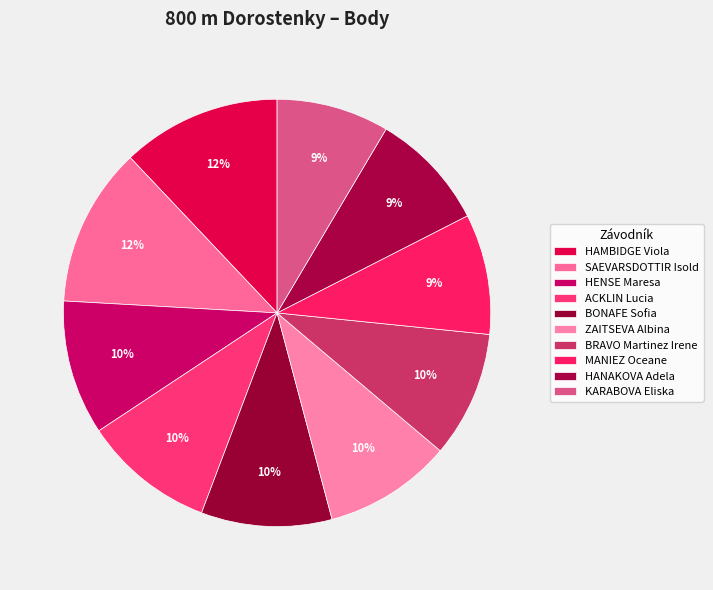

What percentage is the BRAVO Martinez Irene slice, to the nearest percent?

10%